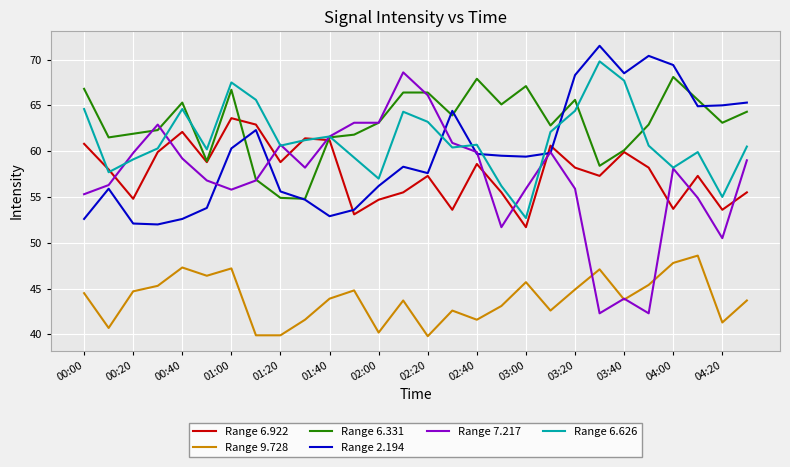

Does the chart display data point markers on the line(s)?

No